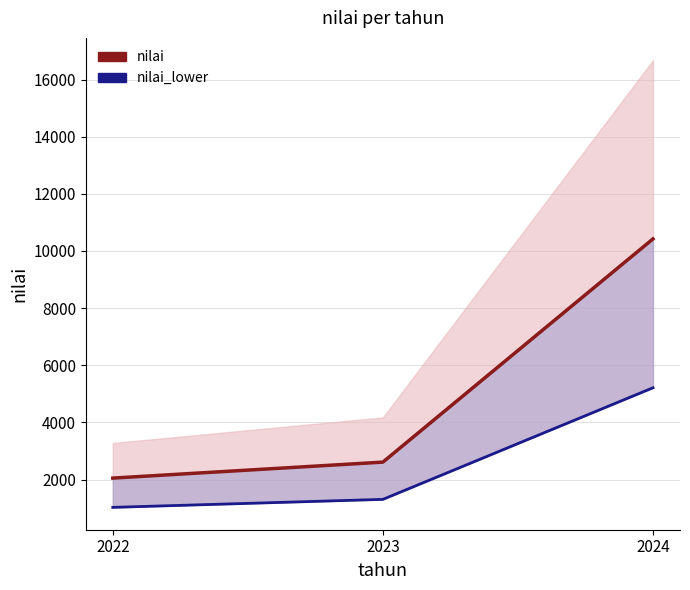

Which has a higher value, 2023 or 2022?

2023